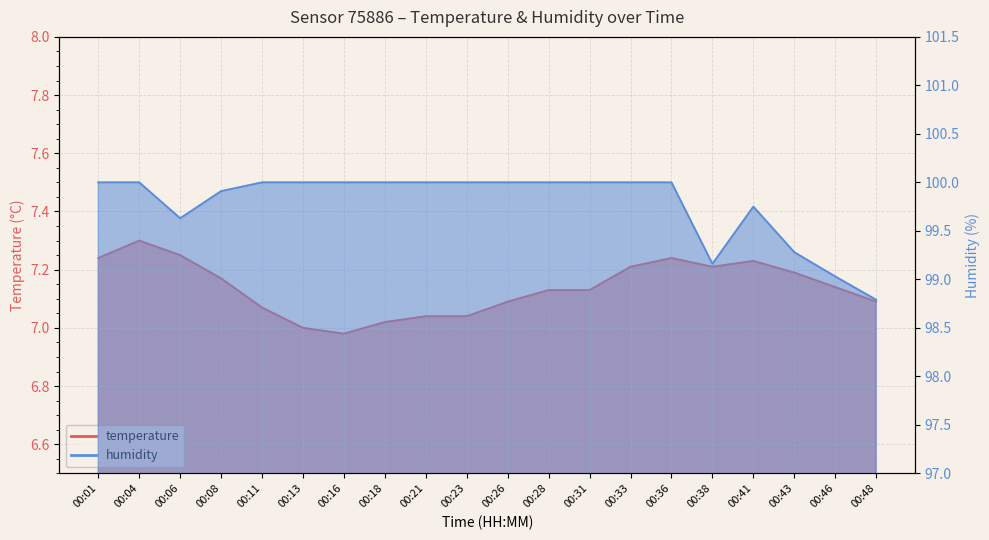

List the series in order of their peak value, highest first.

humidity, temperature